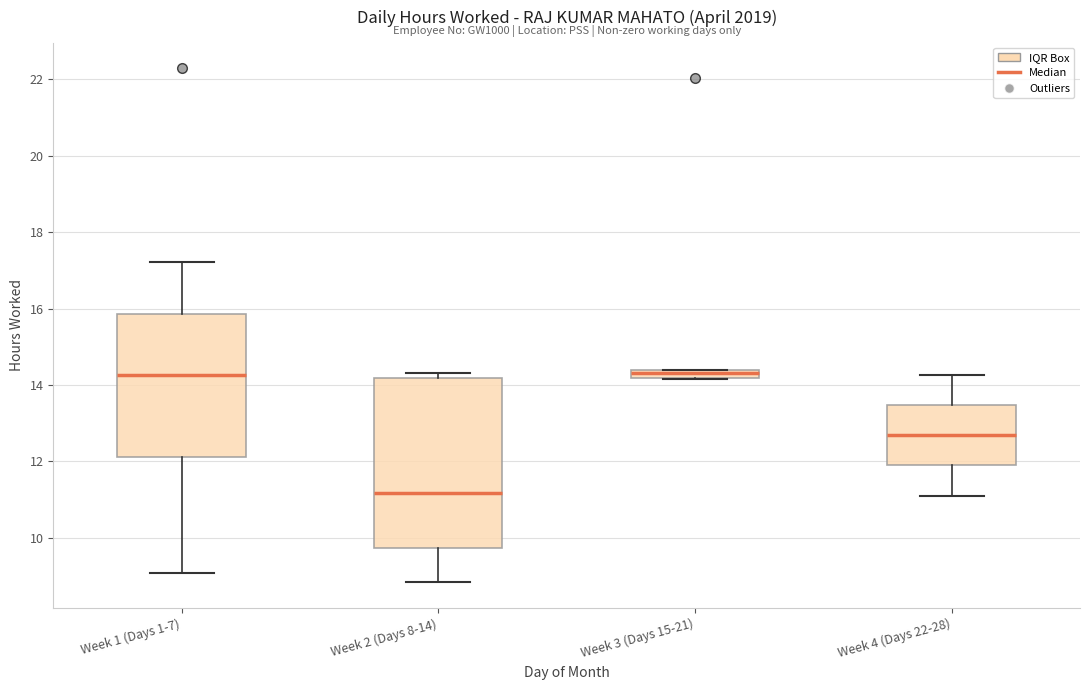

Where is the upper edge of the box for Week 4 (Days 22-28) on the y-axis? The values are not printed on the chart, so give them approximately, as read against the axis.

13.4